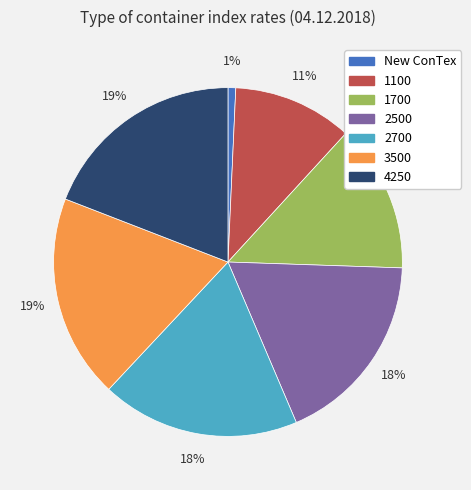

To the nearest percent, what percentage of the pie is 1100?

11%